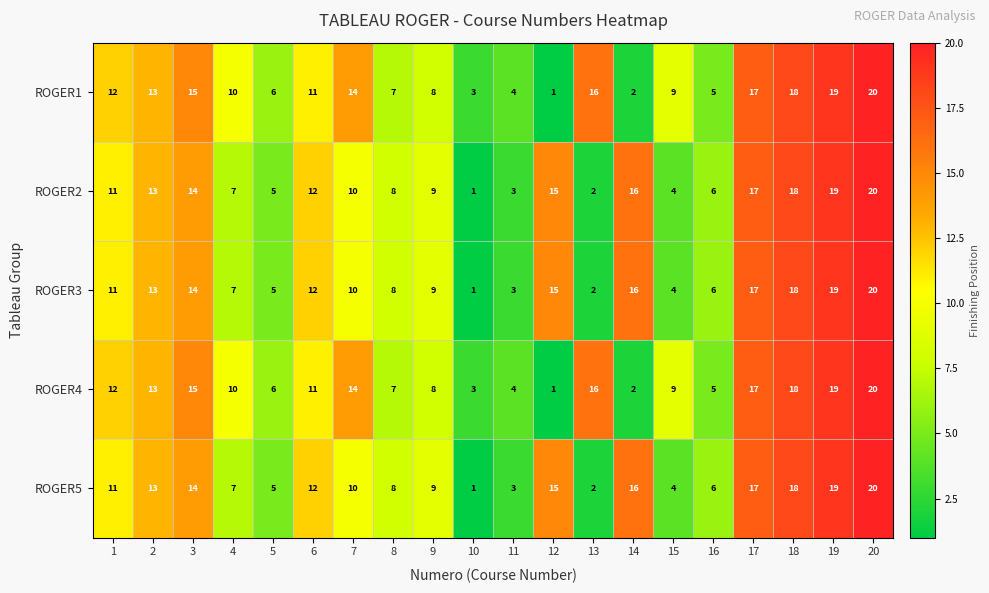

At which category does the chart reach its peak across all series?

20